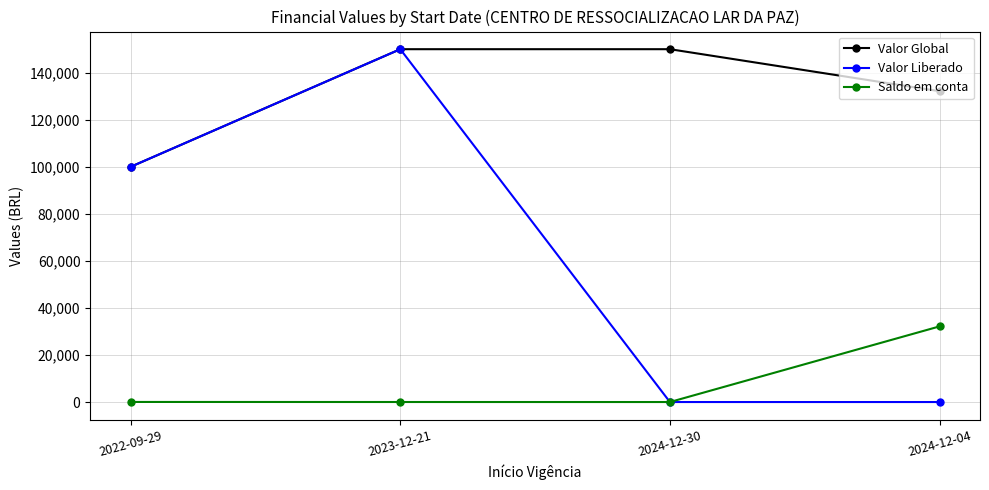

Rank the series by their average value, from lowest to highest.

Saldo em conta, Valor Liberado, Valor Global